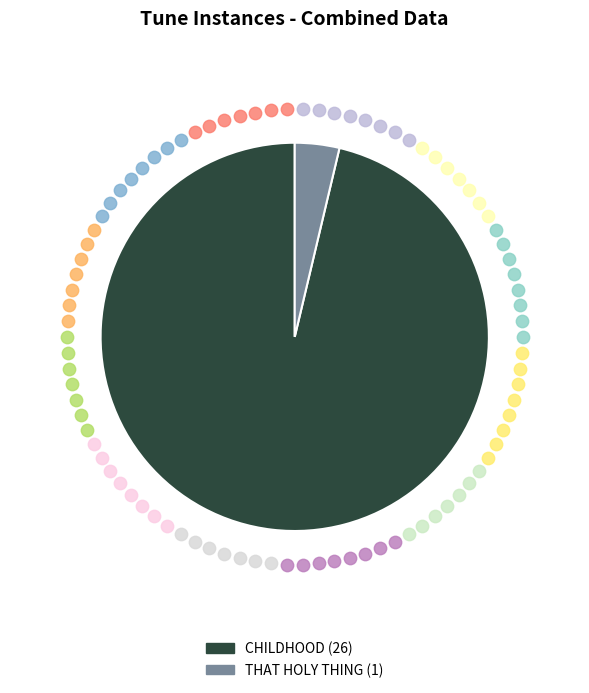

Count the number of slices in the pie.

2